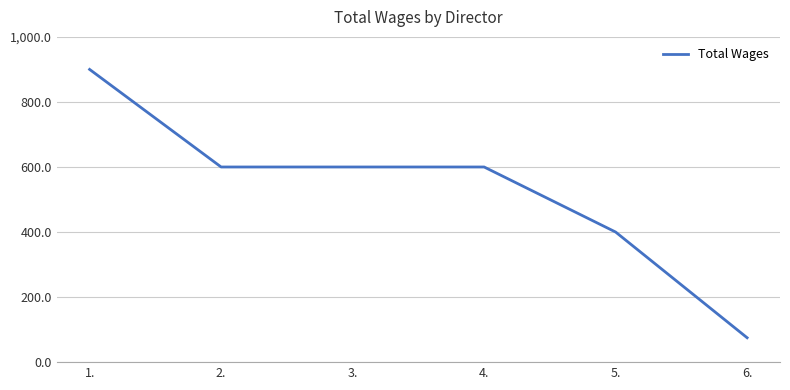

True or false: the data has more than 2 interior local peaks.

False